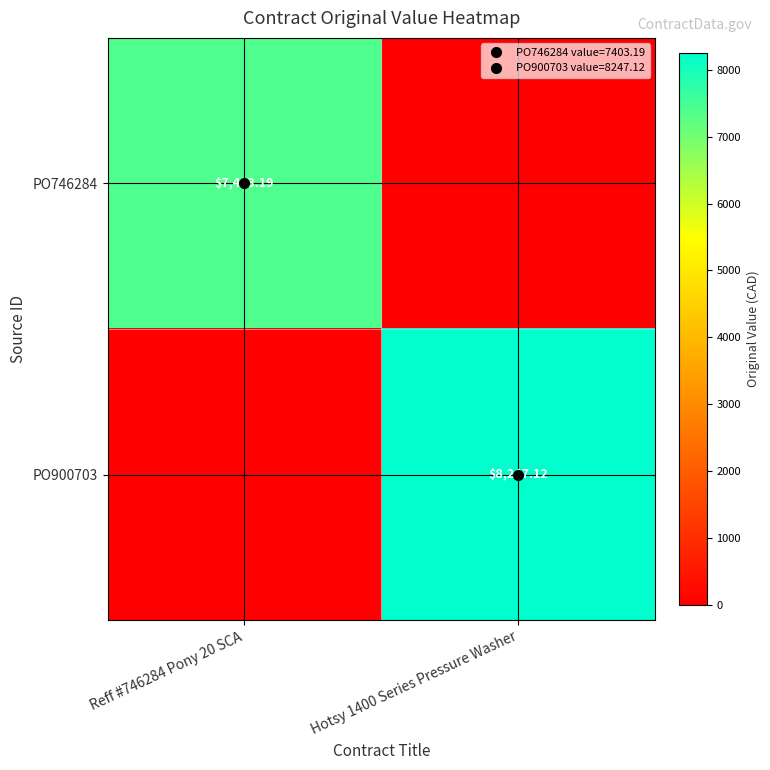

At which label does PO900703 first exceed 8247?

Hotsy 1400 Series Pressure Washer